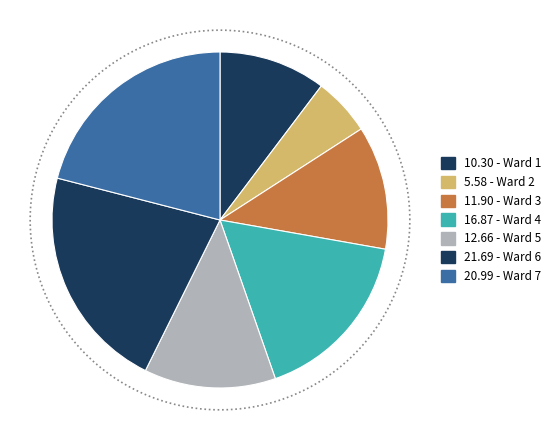

Rank the categories by value from lowest to highest.

Ward 2, Ward 1, Ward 3, Ward 5, Ward 4, Ward 7, Ward 6